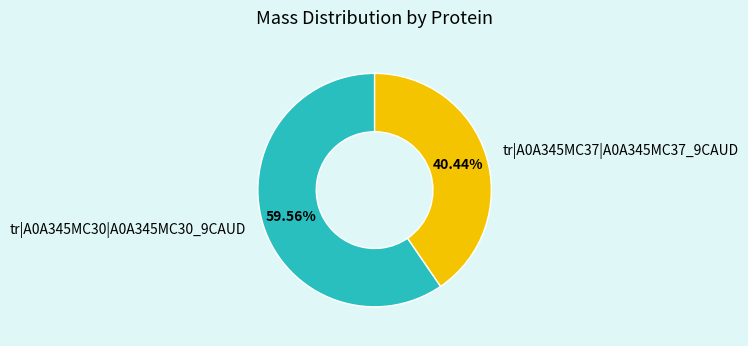

To the nearest percent, what is the difference between the largest and smallest slice percentages?

19%